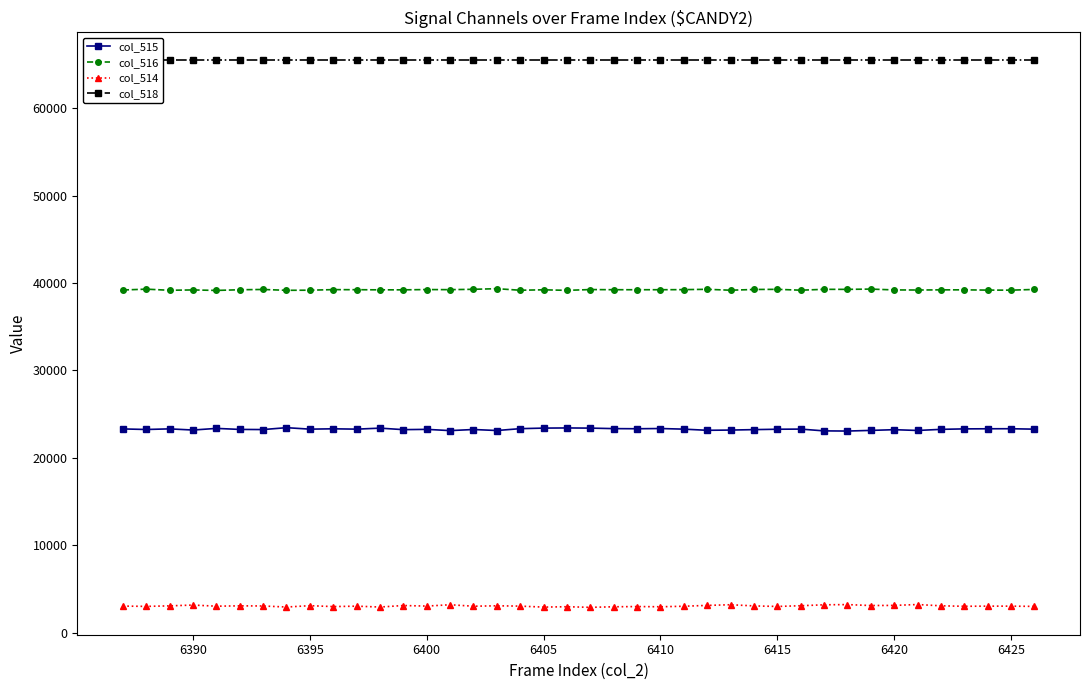

Which series has the largest range (max minus min)?

col_515